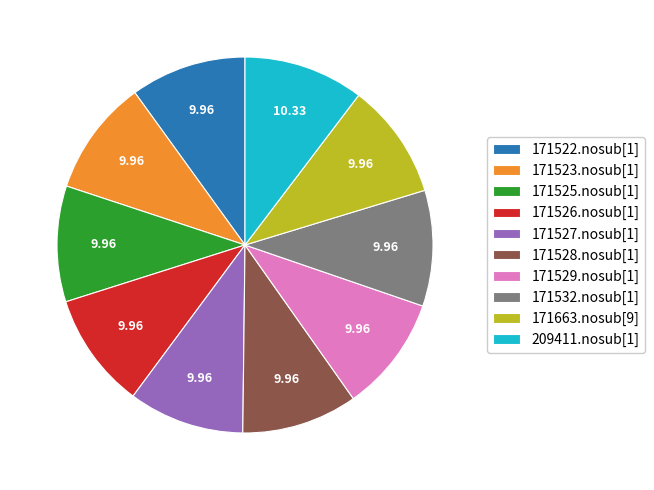

What is the ratio of the value at 171528.nosub[1] to the value at 171529.nosub[1]?

1.0